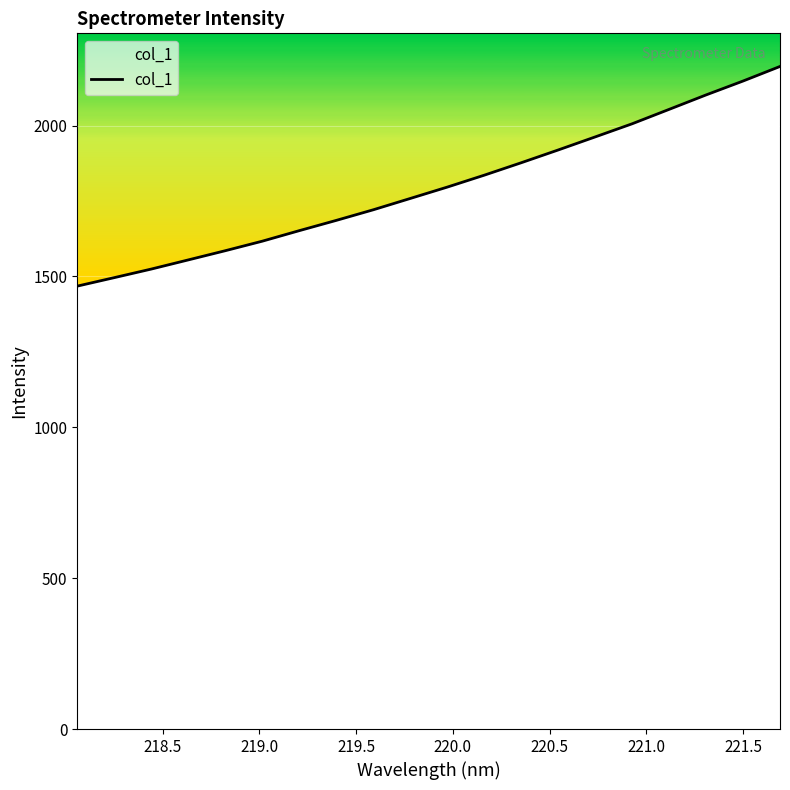

What is the minimum value shown in the chart?

1468.1